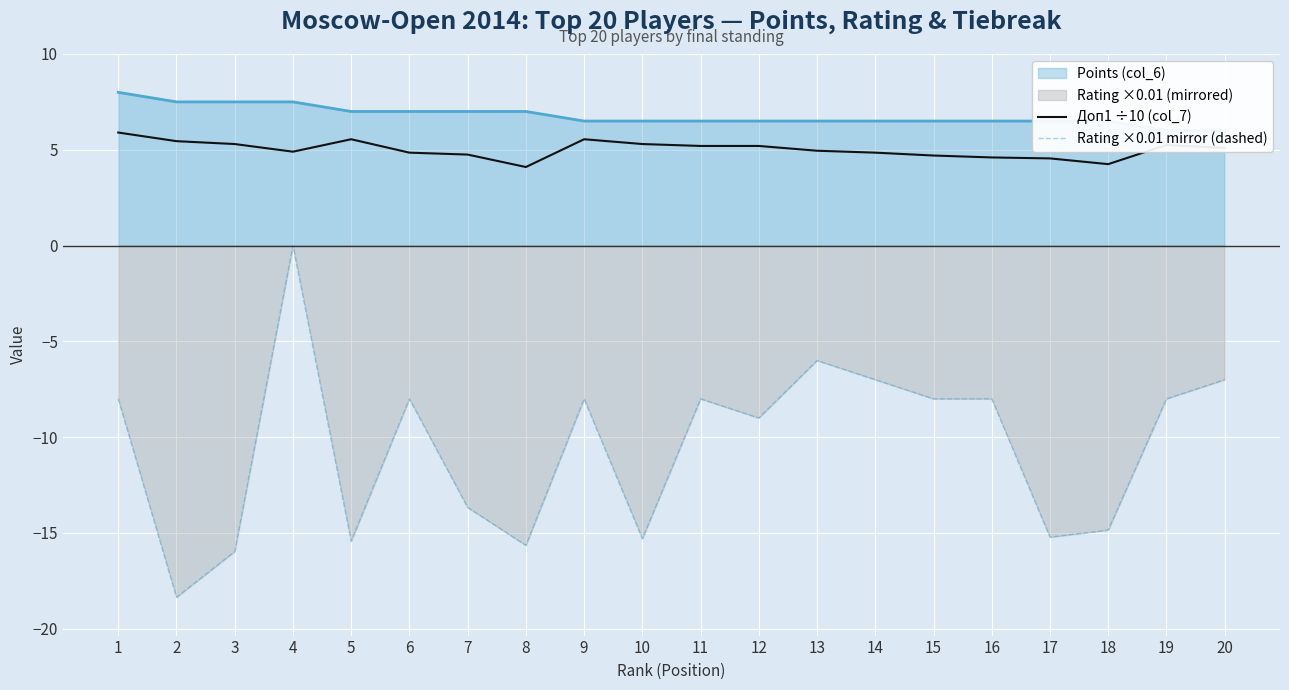

True or false: Доп1 ÷10 (col_7) and Rating ×0.01 mirror (dashed) cross at least once.

False